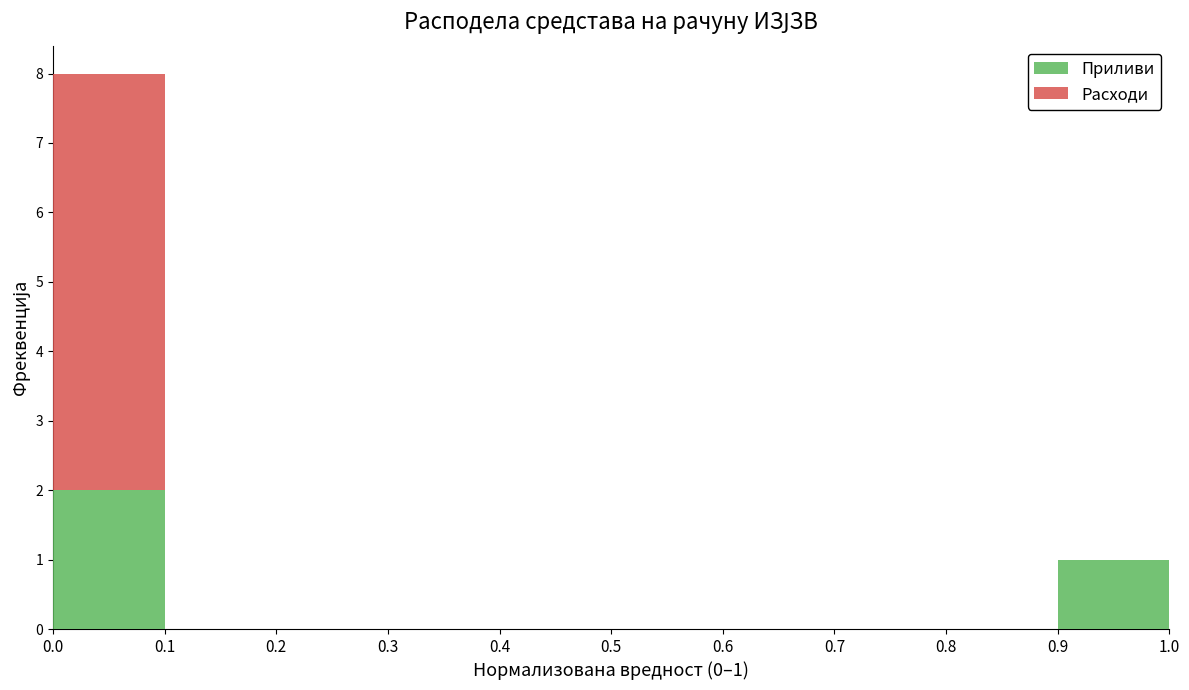

Which range on the x-axis has the tallest stacked bar (by total height)?

0.0 to 0.1